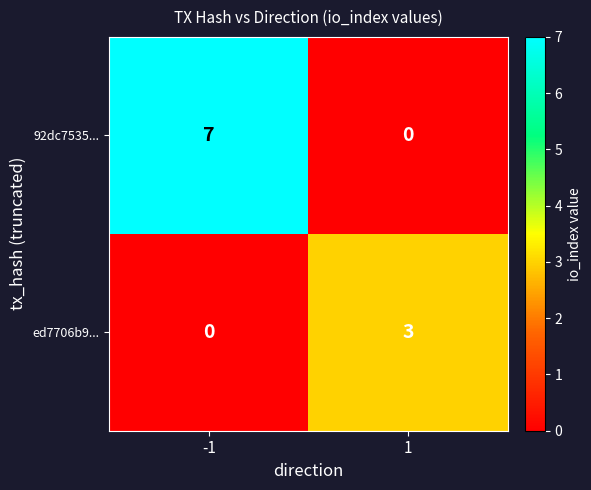

What is the difference between the 92dc7535... values at 1 and -1?

7